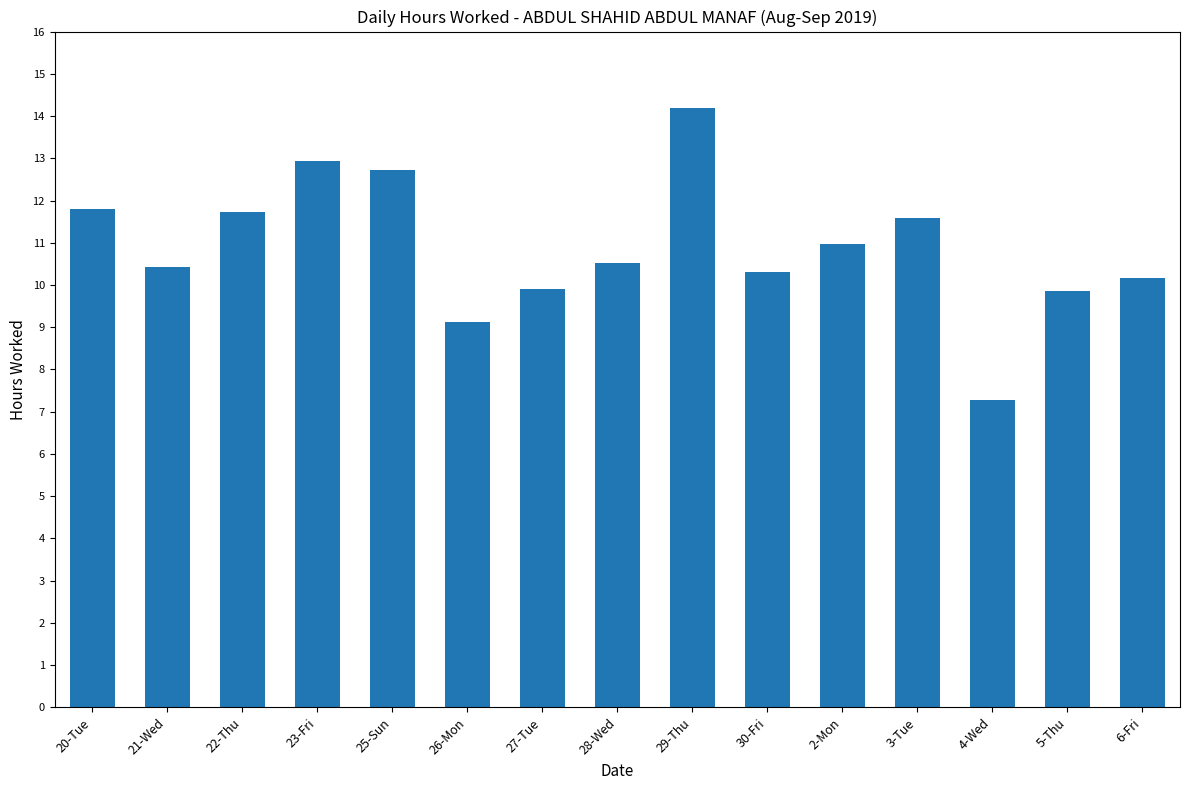

Which category has the lowest value across all series?

4-Wed